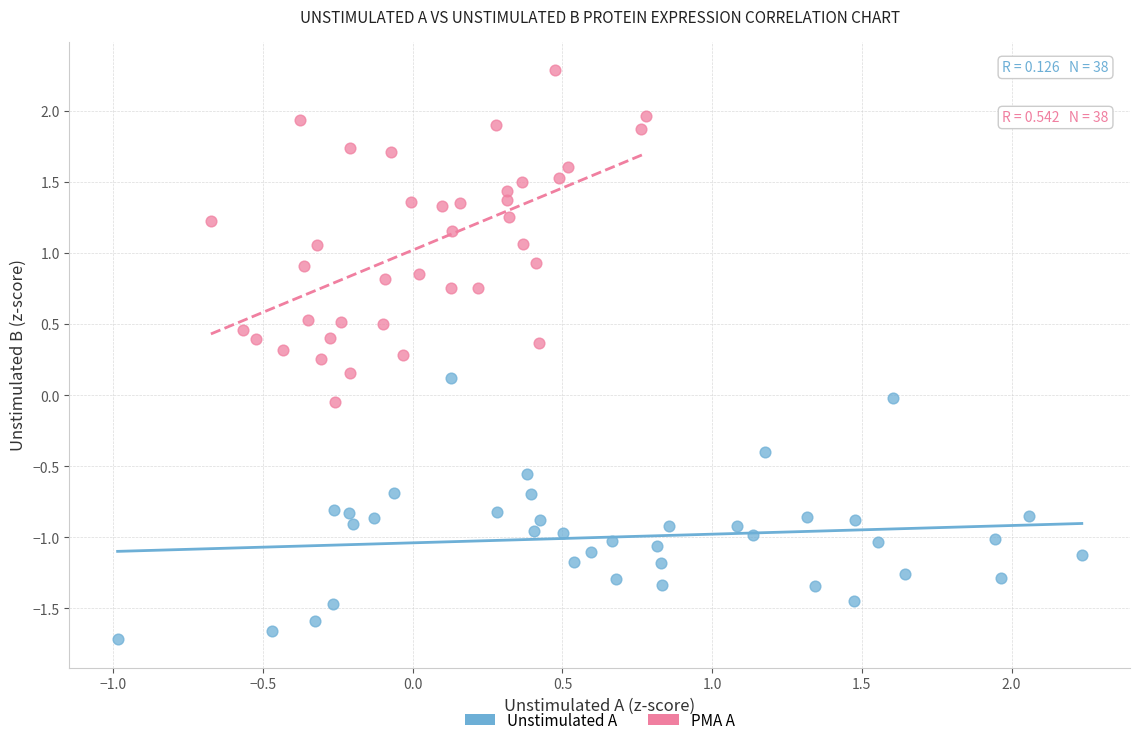

What are all the series names shown in the legend?

Unstimulated A, PMA A